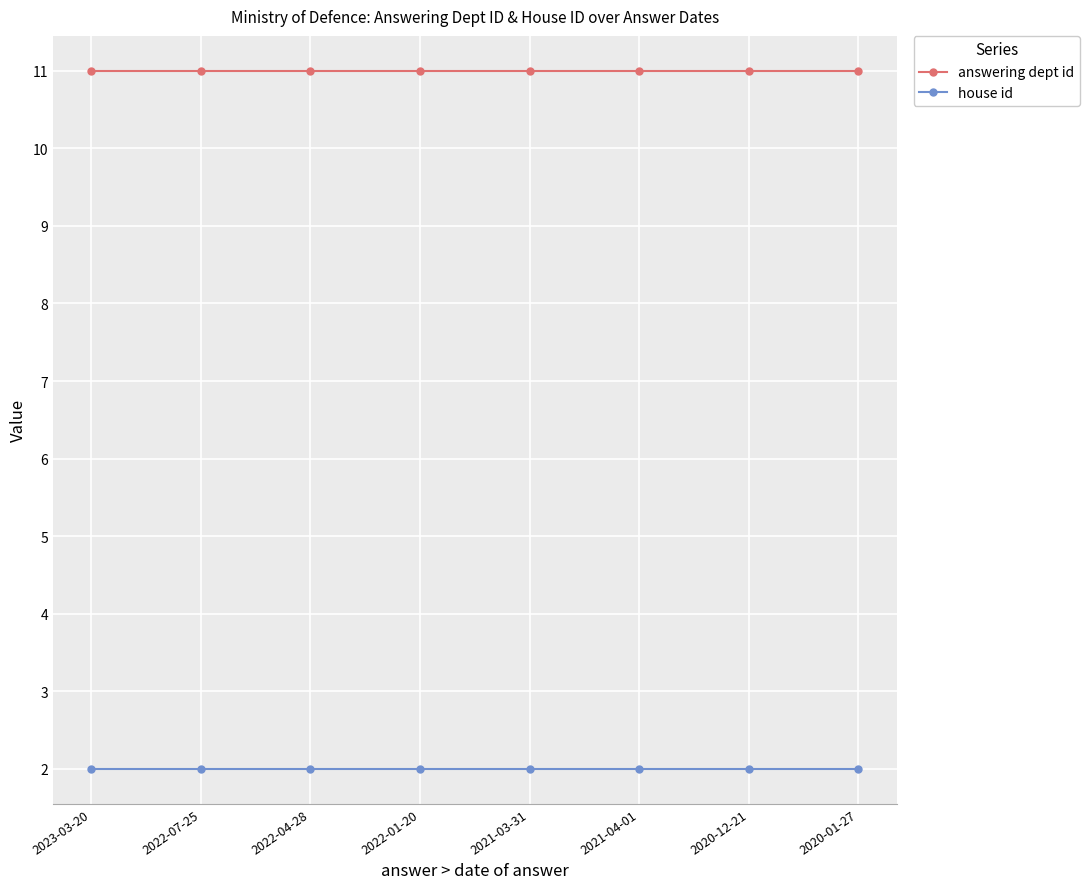

Rank the series by their maximum value, from highest to lowest.

answering dept id, house id